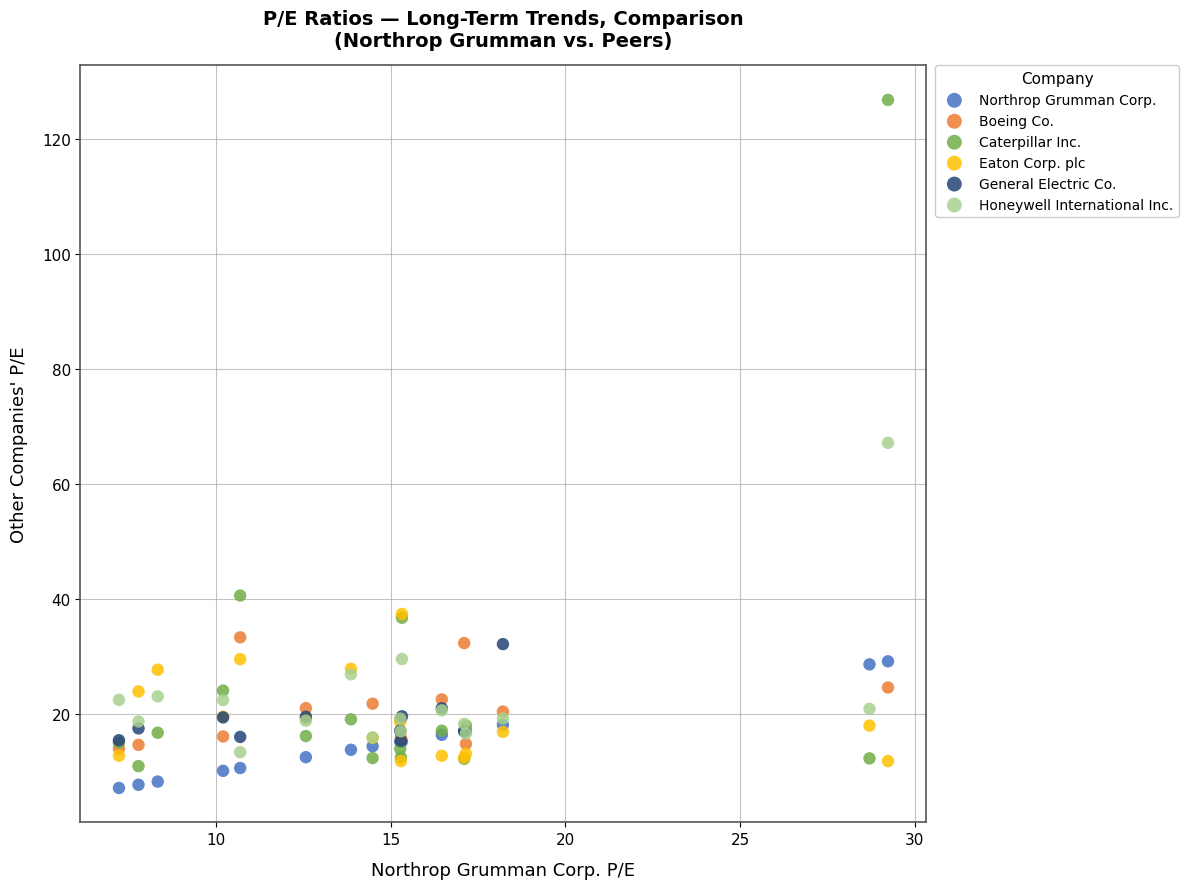

Which series contains the highest Y value?

Caterpillar Inc.